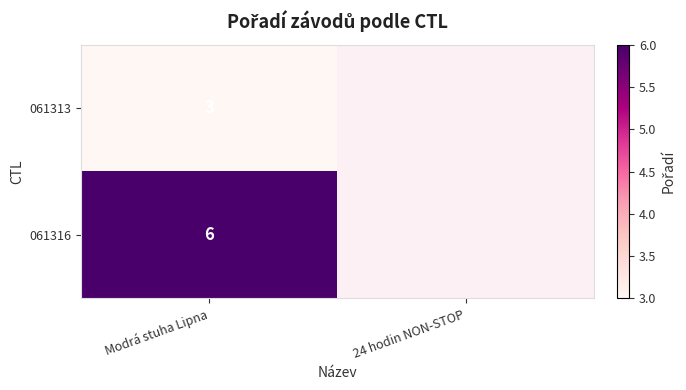

Rank the series at Modrá stuha Lipna from lowest to highest value.

061313, 061316